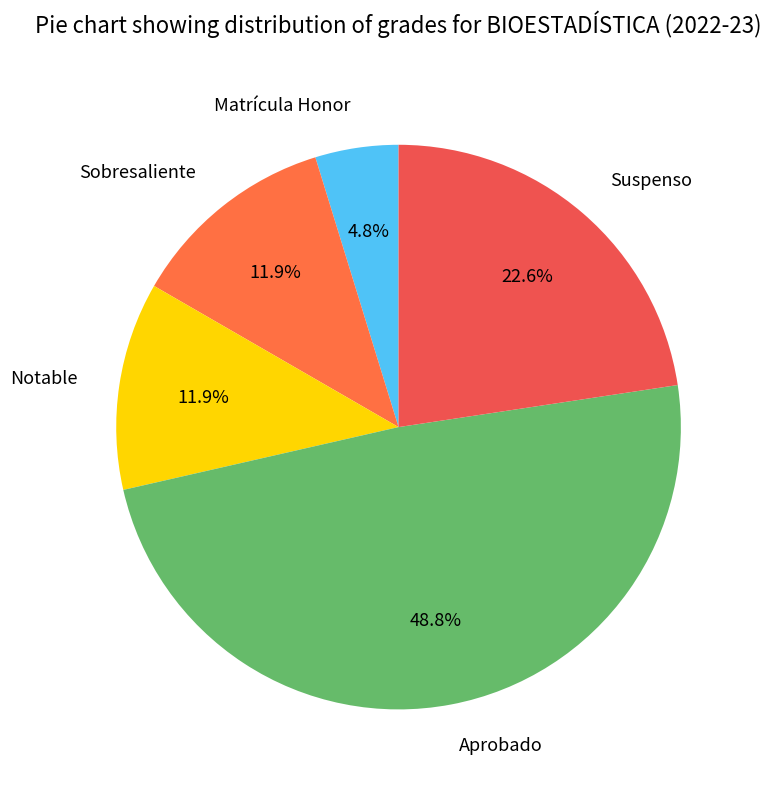

Approximately how many times larger is the value at Notable compared to Sobresaliente?

1.0